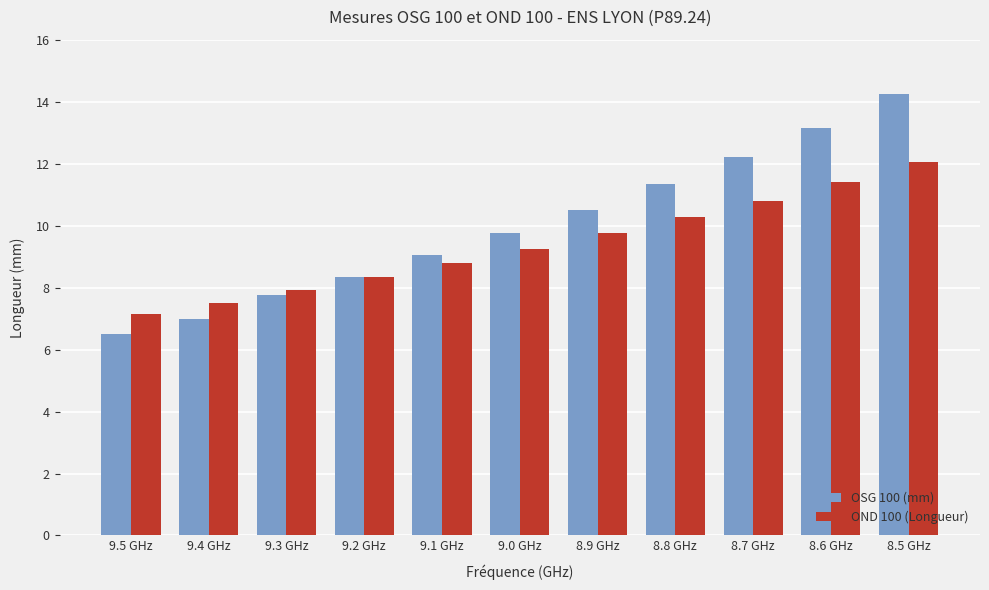

What is the average value of the OSG 100 (mm) series?

10.0